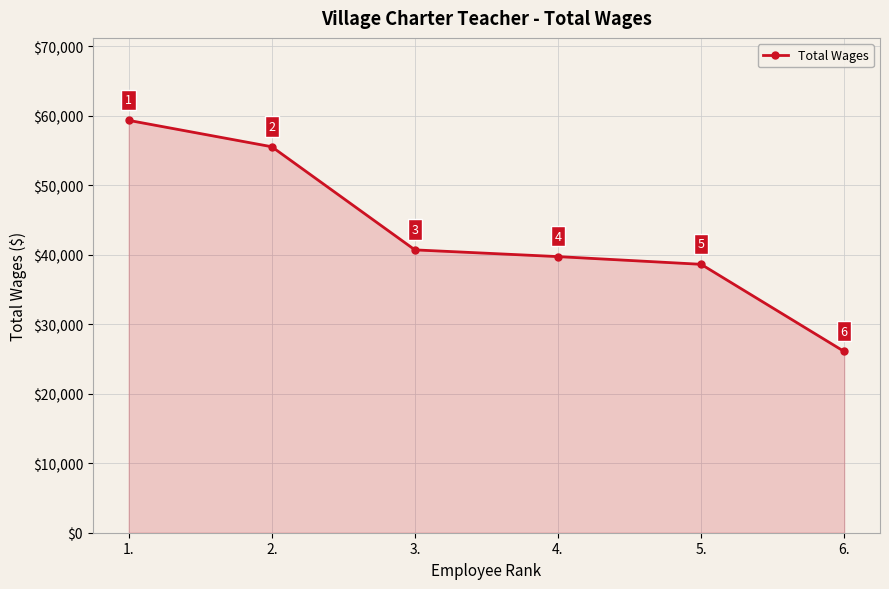

How many values are below 40719?

3